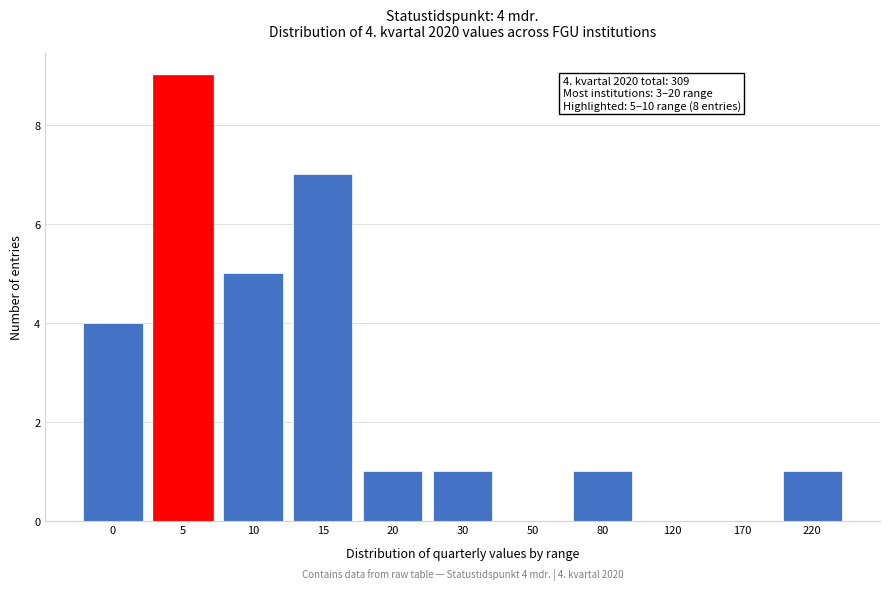

Reading left to right, list all the values displayed in this chart.

0=4	5=9	10=5	15=7	20=1	30=1	50=0	80=1	120=0	170=0	220=1